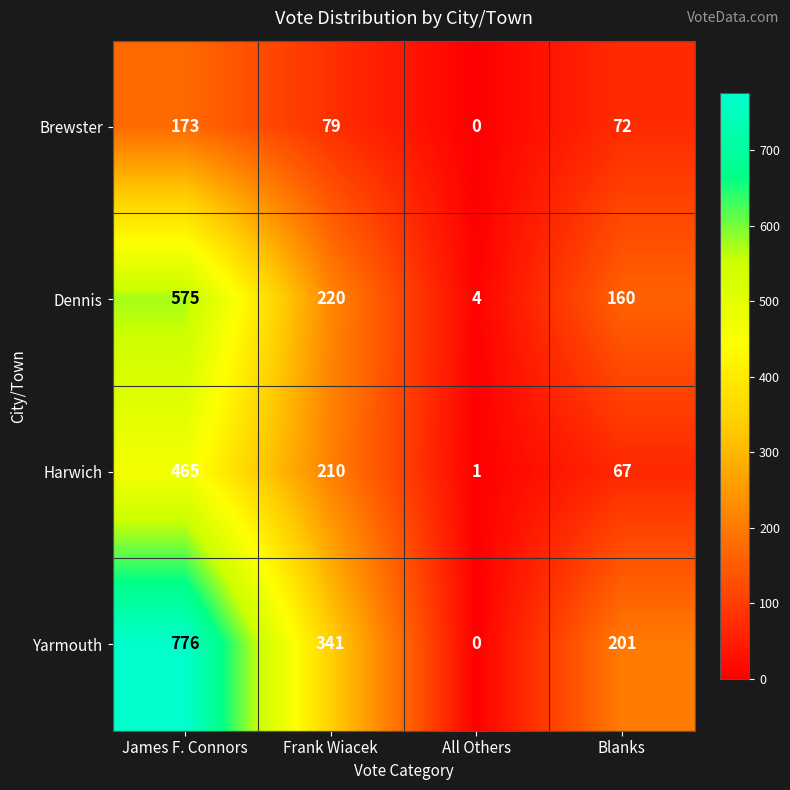

What is the difference between the maximum and minimum values in the Harwich series?

464